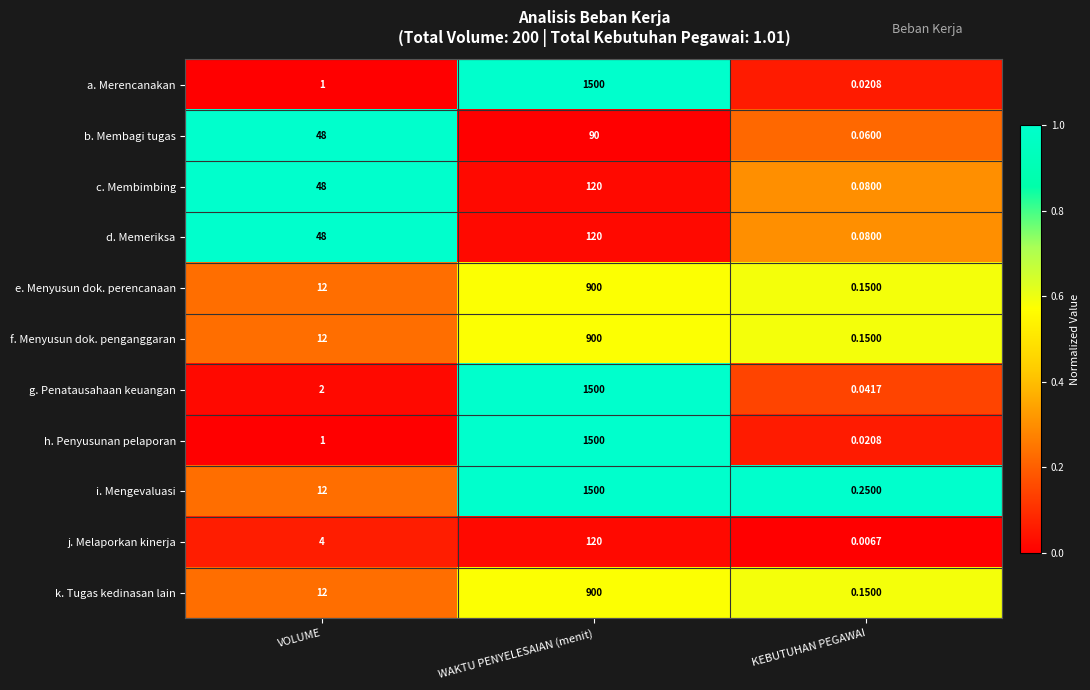

Rank the categories by c. Membimbing value from lowest to highest.

KEBUTUHAN PEGAWAI, VOLUME, WAKTU PENYELESAIAN (menit)